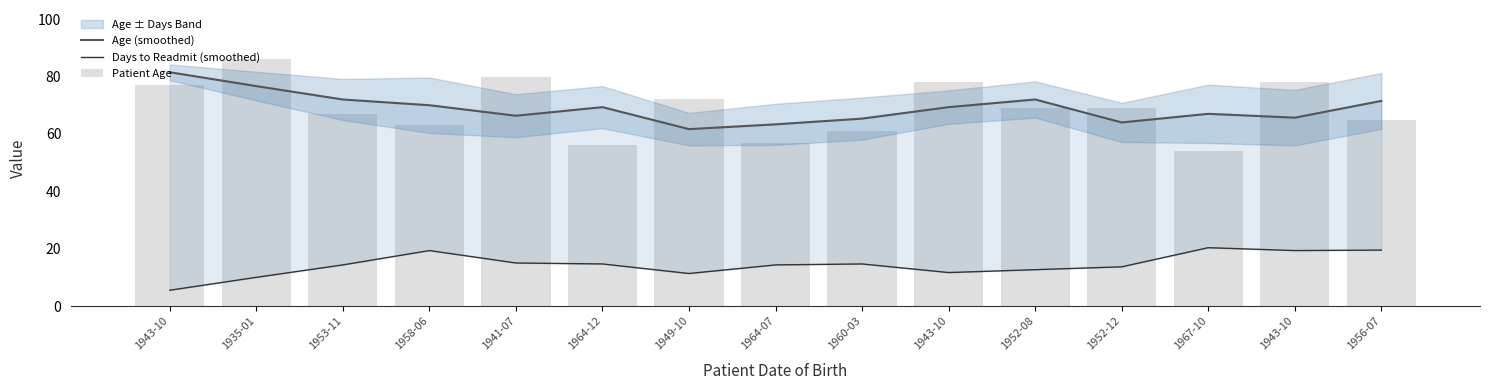

At which label is Days to Readmit (smoothed) closest to 12?

1943-10